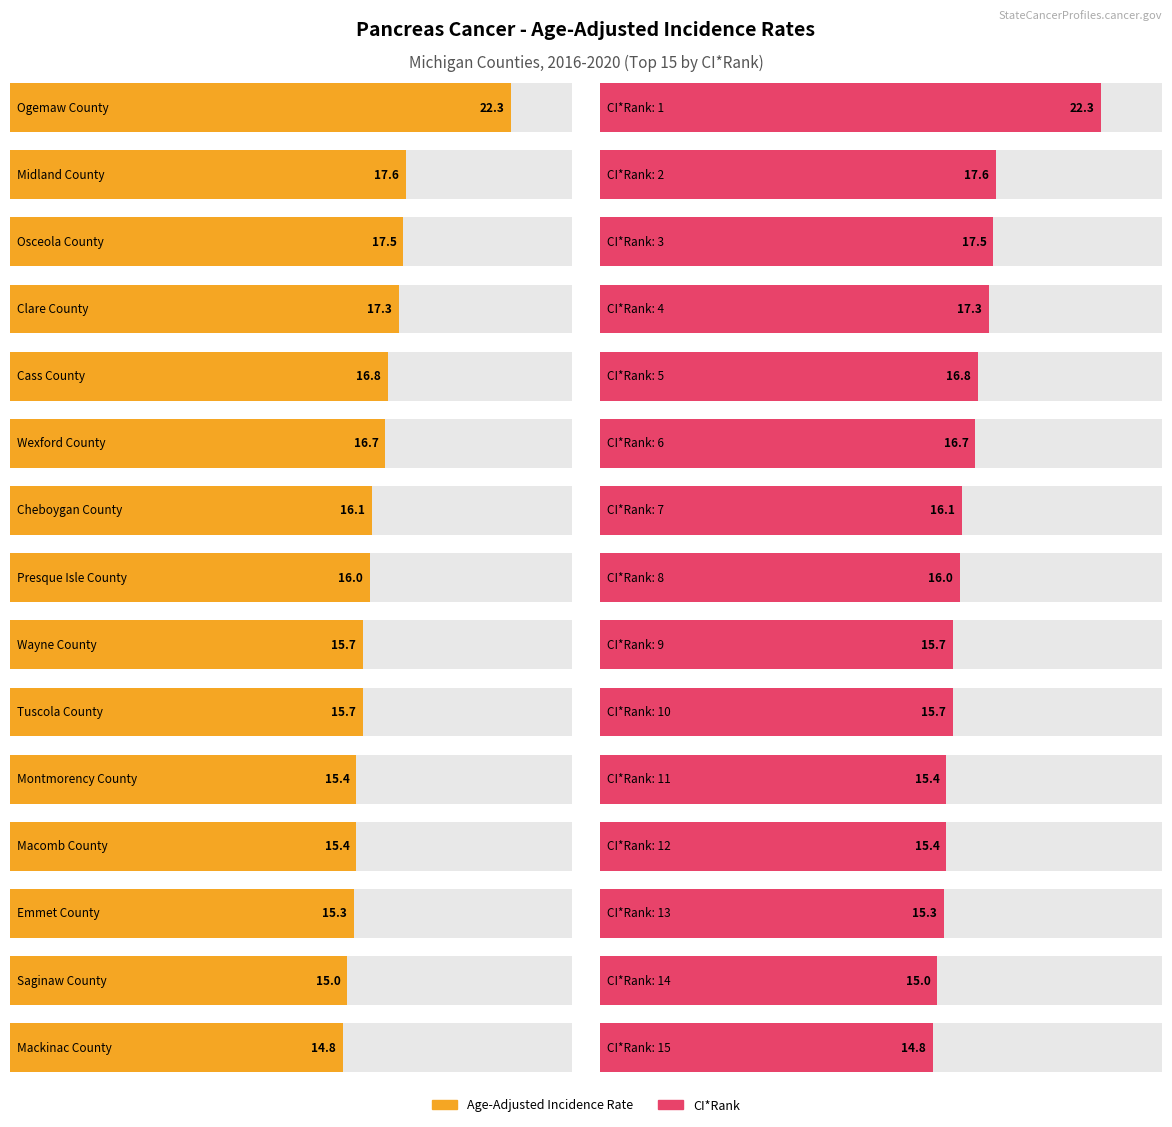

What is the change in value from Osceola County to Wexford County?

-0.8